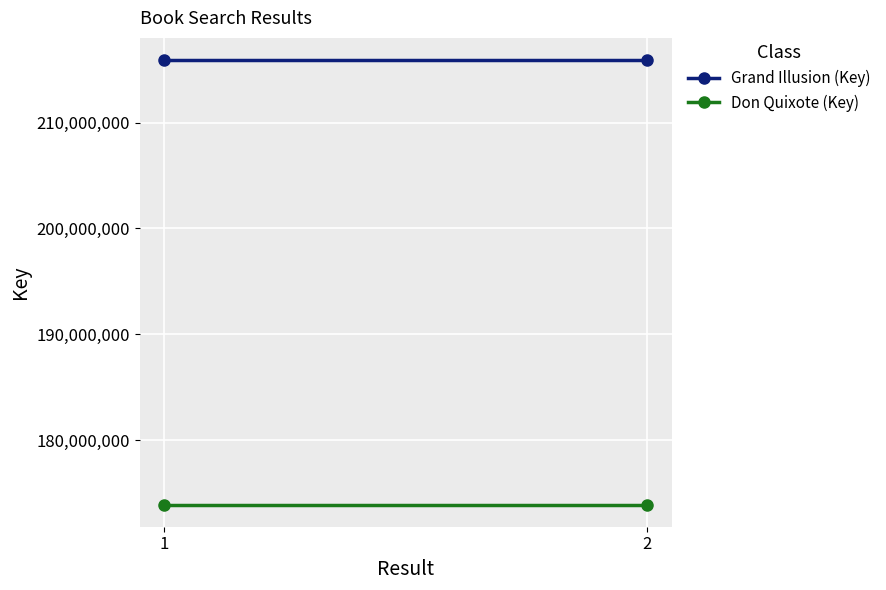

At which category is the sum across all series the highest?

1